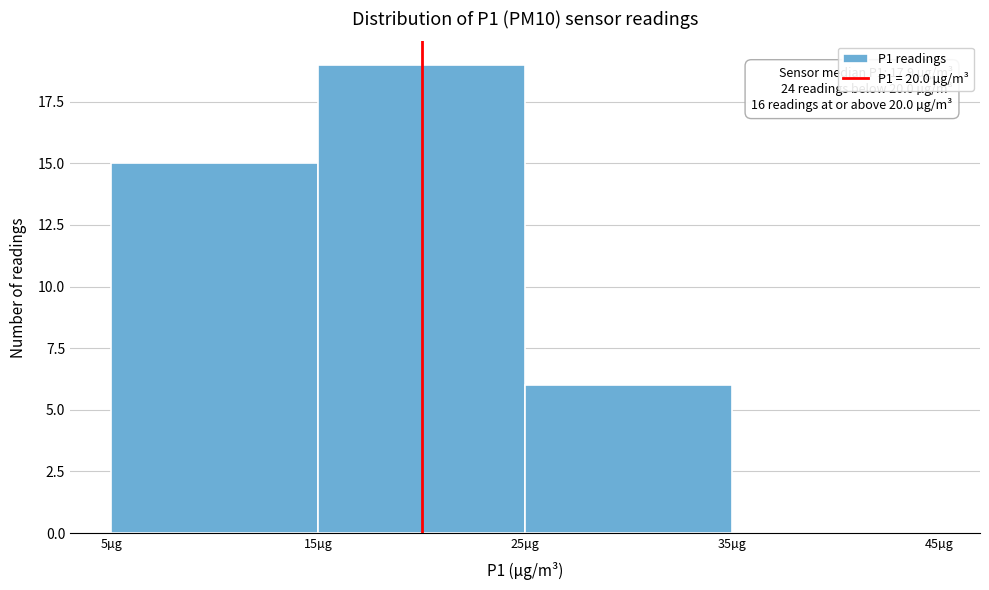

Over which range of the x-axis is the bar tallest?

15 to 25